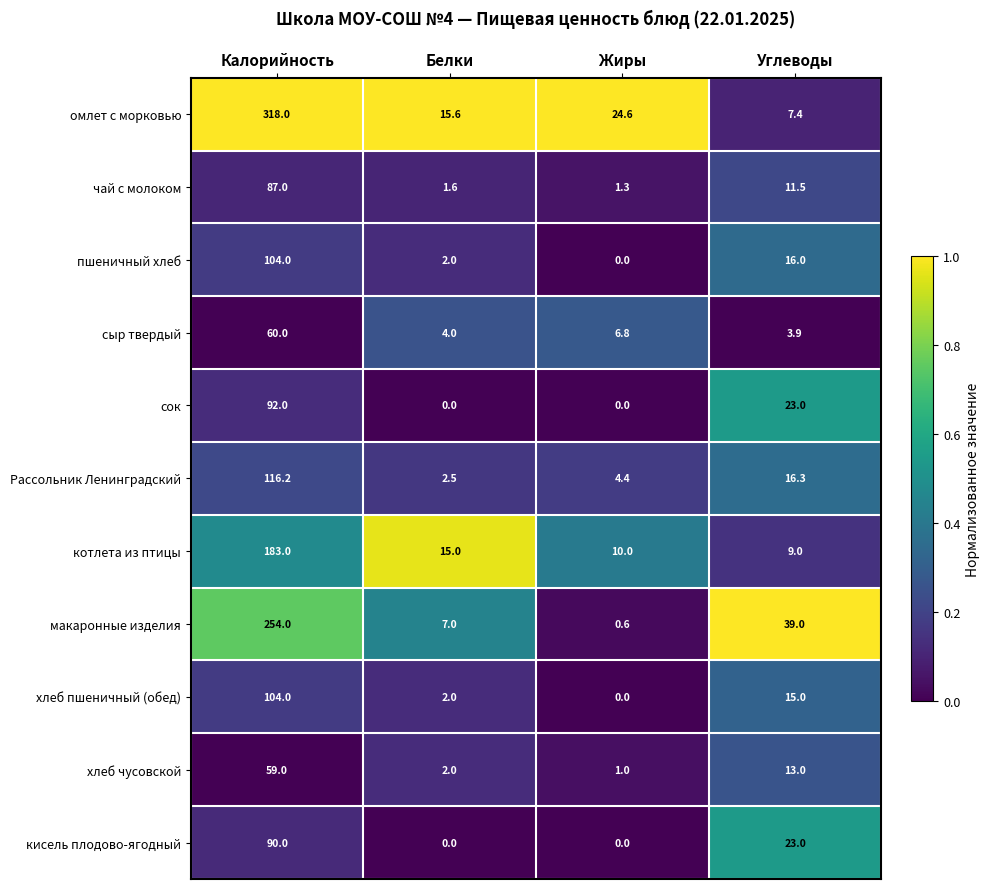

Which series has the largest range (max minus min)?

омлет с морковью